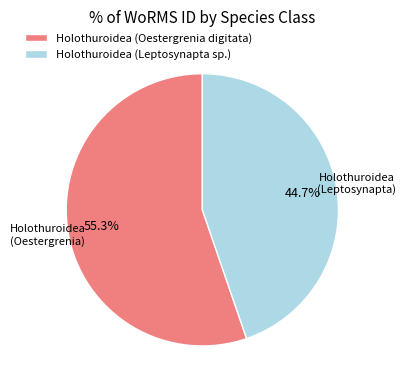

Is there a majority slice in this chart?

Yes